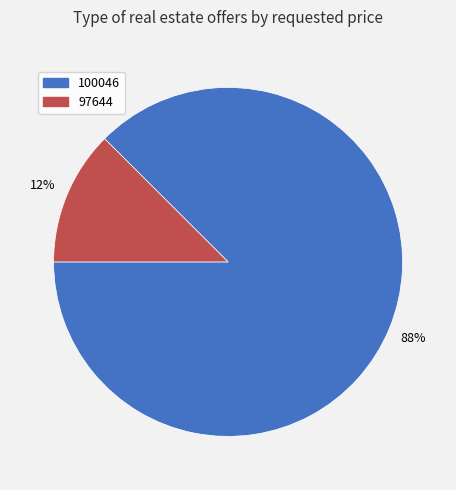

Which slice is the smallest?

97644